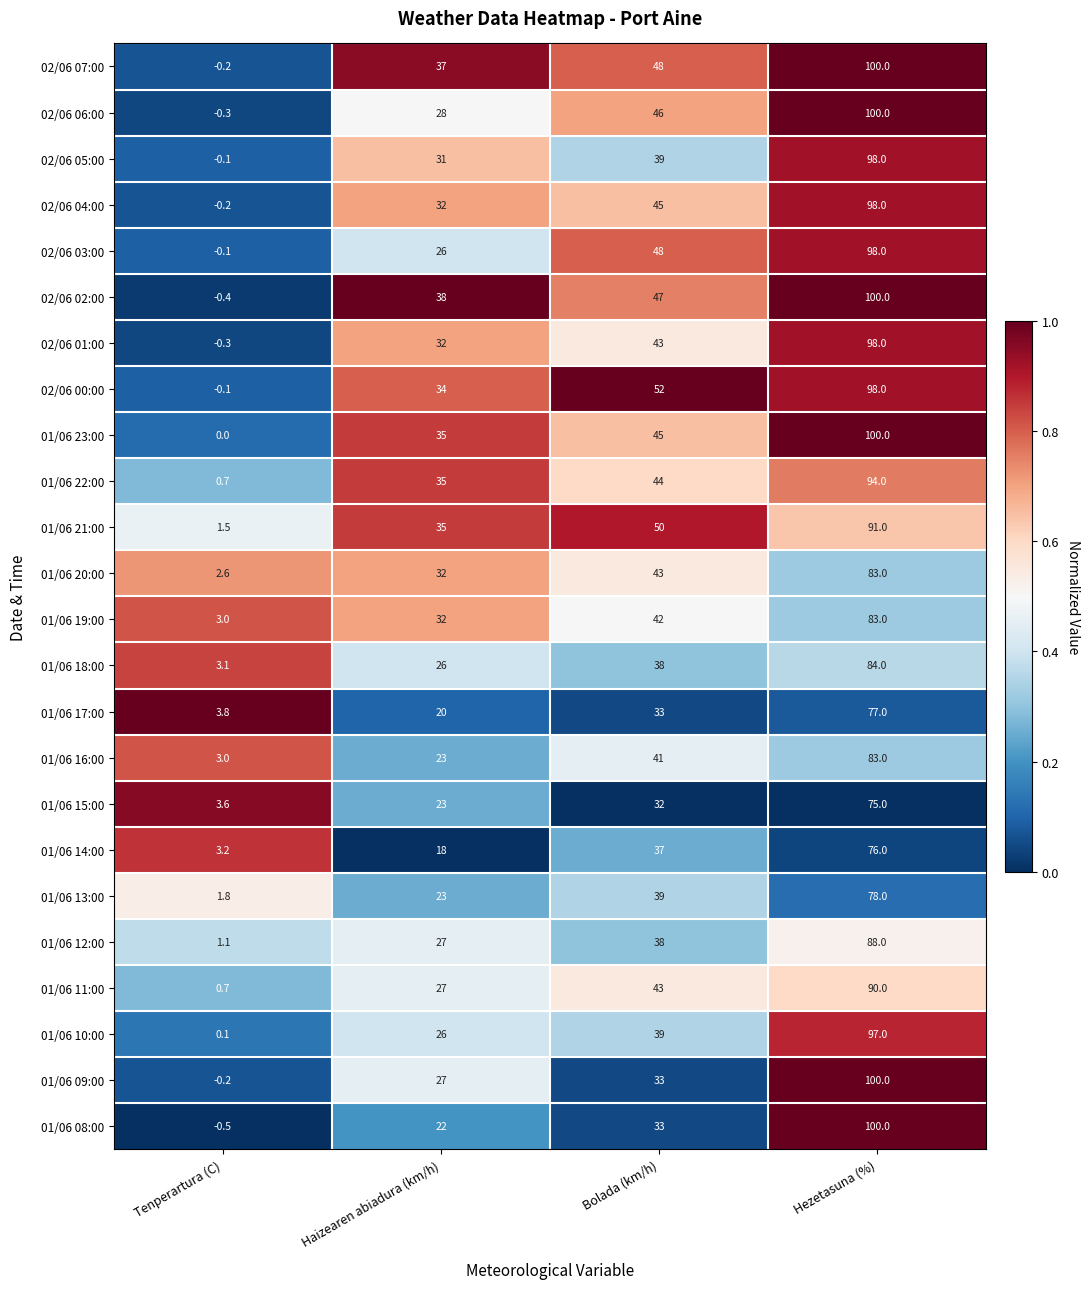

Is it true that 02/06 07:00 equals 100.0 at Hezetasuna (%)?

True